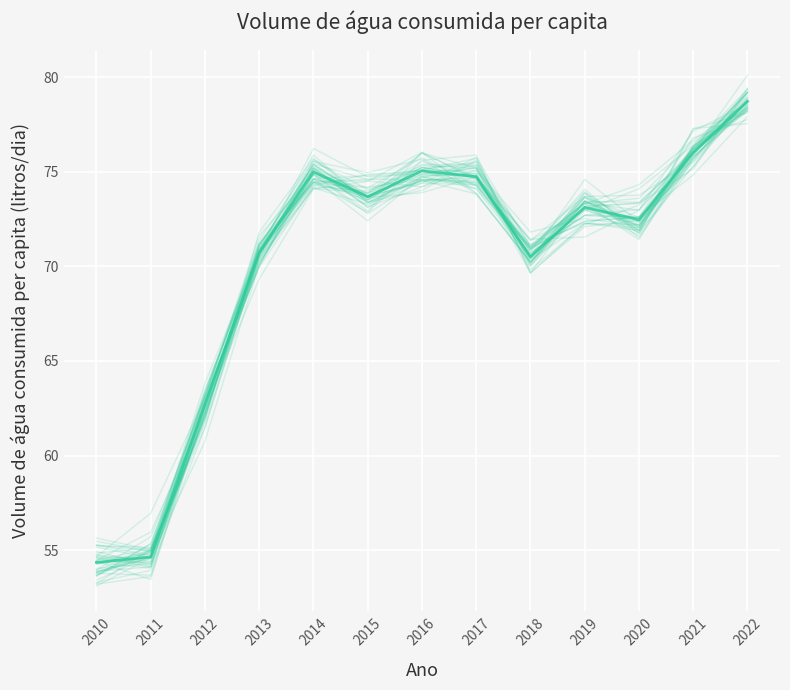

What is the value of the 12th point from the left?

75.7